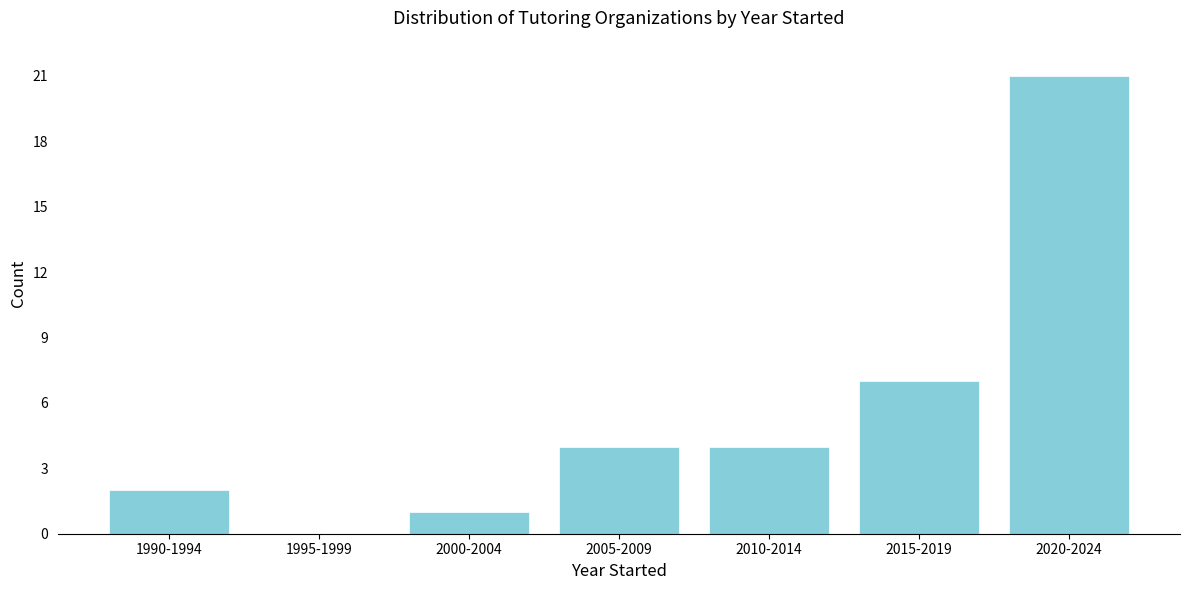

Reading left to right, transcribe all the data shown in this chart.

1990-1994=2	1995-1999=0	2000-2004=1	2005-2009=4	2010-2014=4	2015-2019=7	2020-2024=21